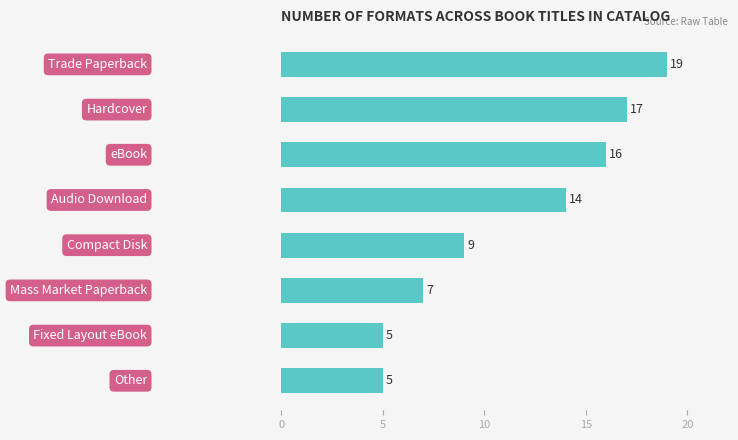

What is the minimum value shown in the chart?

5